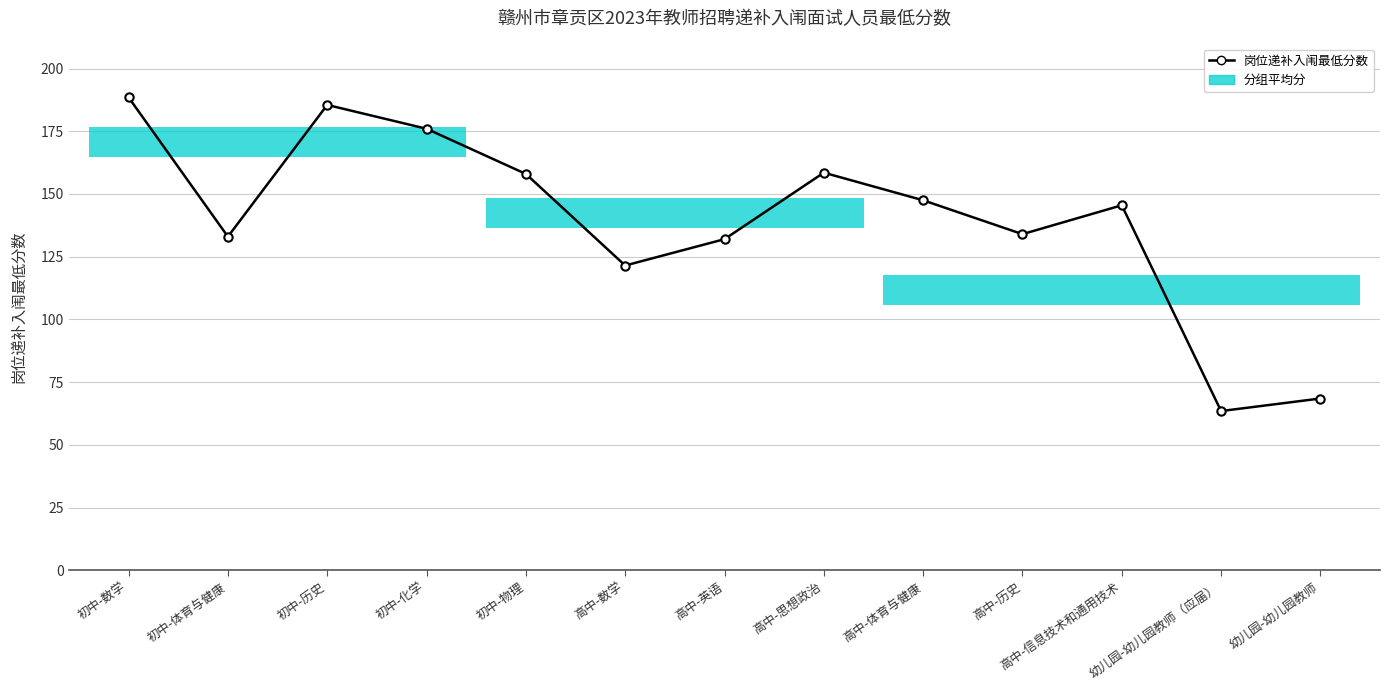

List the labels in order of value, largest first.

初中-数学, 初中-历史, 初中-化学, 高中-思想政治, 初中-物理, 高中-体育与健康, 高中-信息技术和通用技术, 高中-历史, 初中-体育与健康, 高中-英语, 高中-数学, 幼儿园-幼儿园教师, 幼儿园-幼儿园教师（应届）